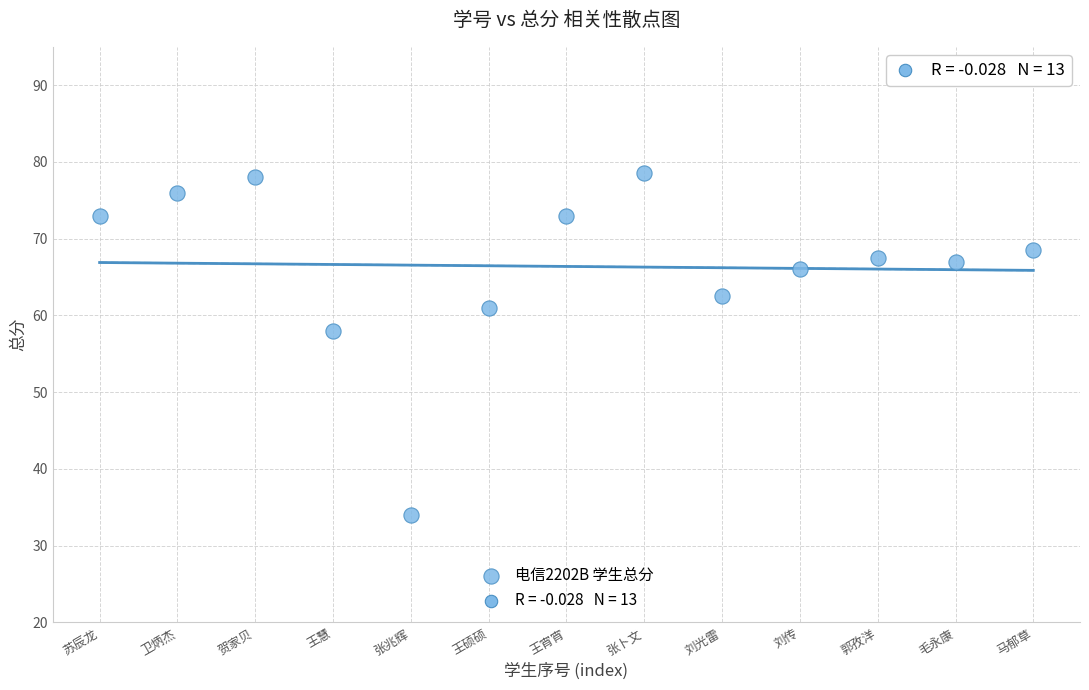

What is the range of Y values (max minus min)?

44.5